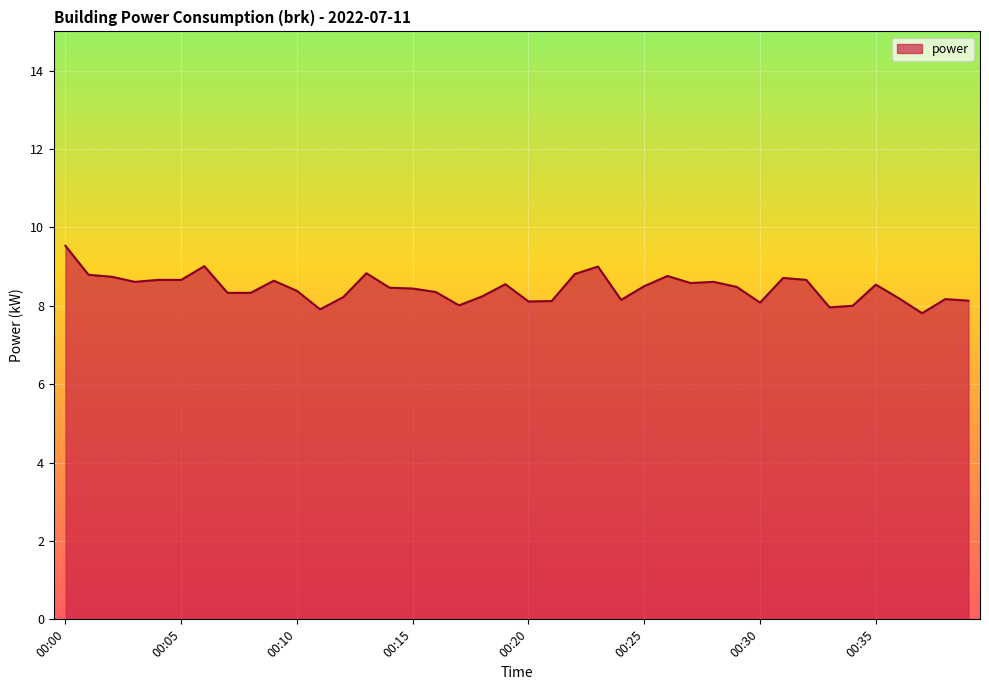

Reading right to left, list all the values displayed in this chart.

00:39=8.1	00:38=8.2	00:37=7.8	00:36=8.2	00:35=8.5	00:34=8.0	00:33=8.0	00:32=8.7	00:31=8.7	00:30=8.1	00:29=8.5	00:28=8.6	00:27=8.6	00:26=8.8	00:25=8.5	00:24=8.2	00:23=9.0	00:22=8.8	00:21=8.1	00:20=8.1	00:19=8.6	00:18=8.2	00:17=8.0	00:16=8.3	00:15=8.4	00:14=8.5	00:13=8.8	00:12=8.2	00:11=7.9	00:10=8.4	00:09=8.6	00:08=8.3	00:07=8.3	00:06=9.0	00:05=8.7	00:04=8.7	00:03=8.6	00:02=8.7	00:01=8.8	00:00=9.5